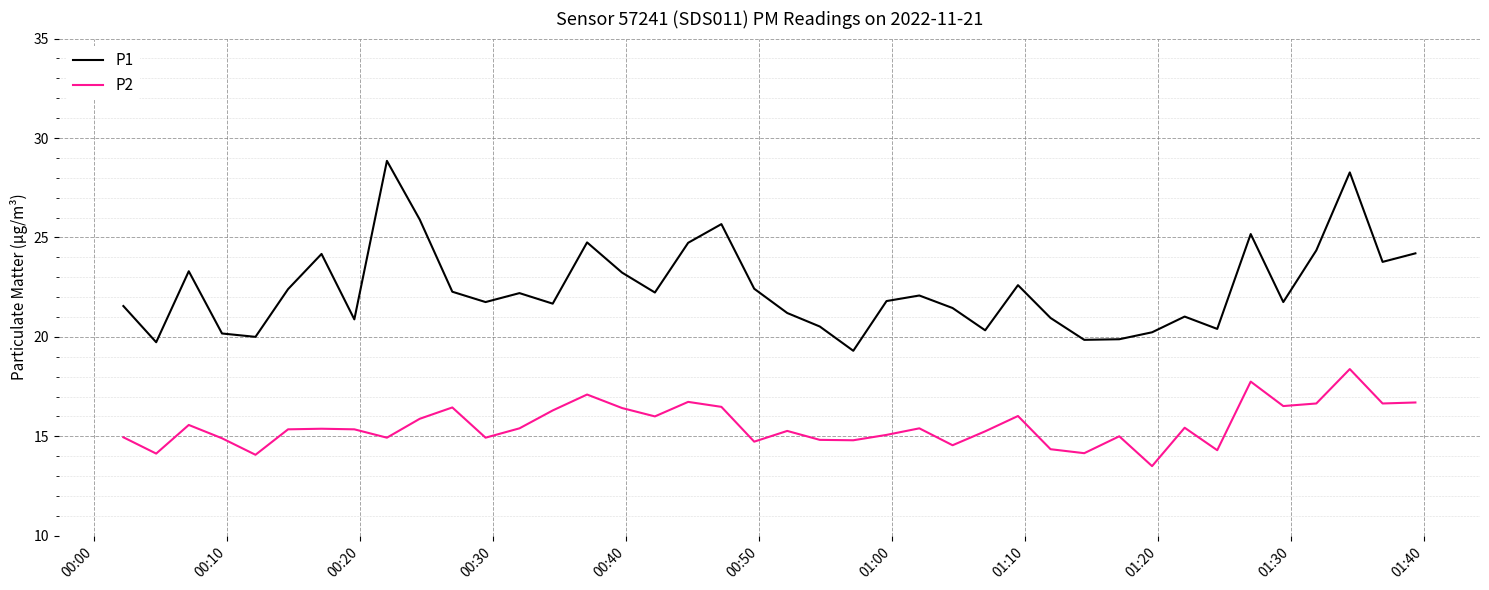

Rank the series by their maximum value, from lowest to highest.

P2, P1